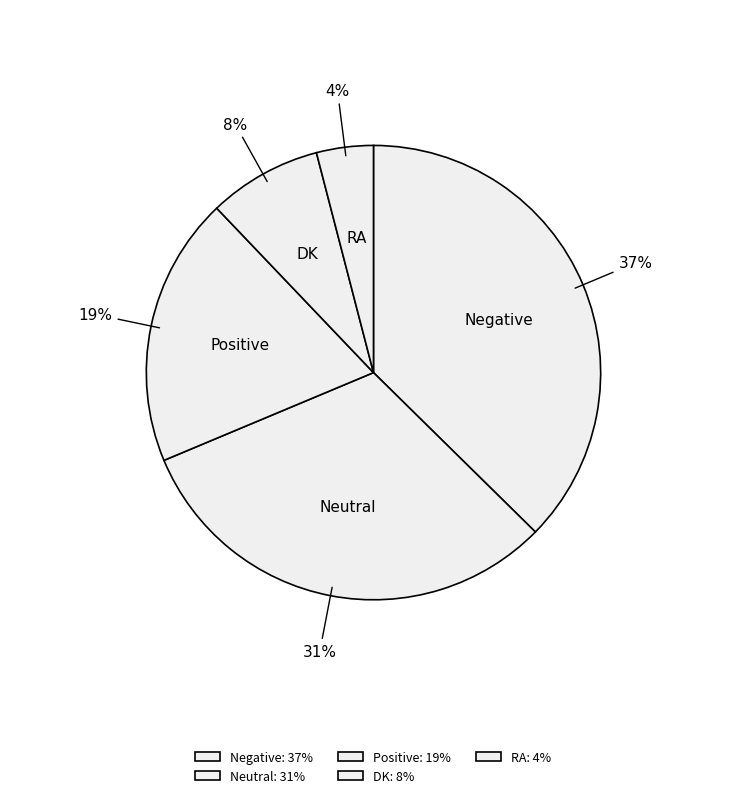

To the nearest percent, what is the difference between the largest and smallest slice percentages?

33%